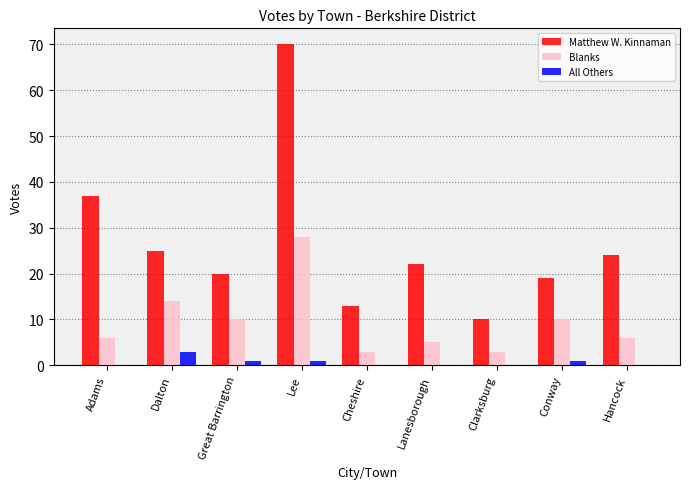

What is the sum of all All Others values?

6